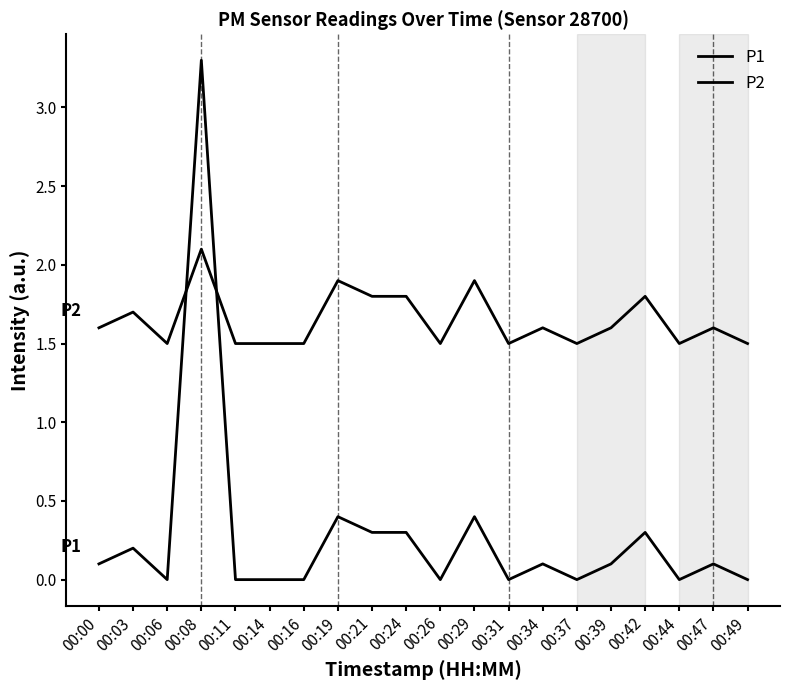

How many lines are shown in the chart?

2